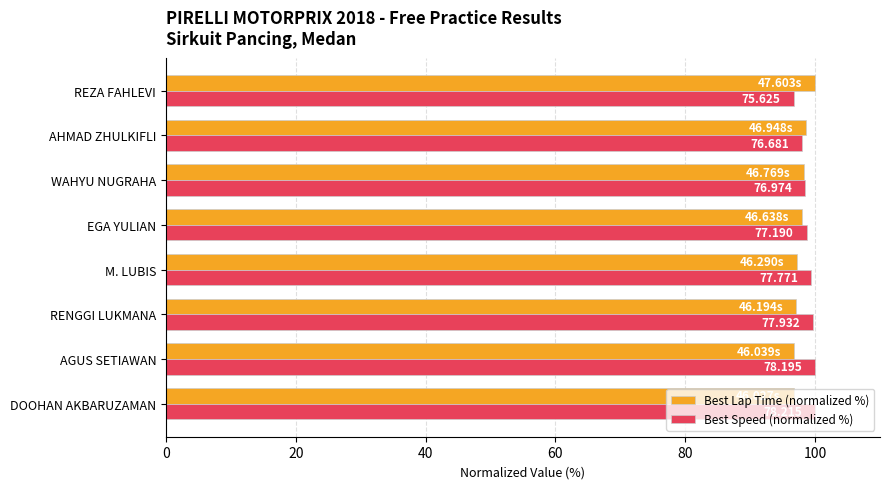

What are all the series names shown in the legend?

Best Lap Time (normalized %), Best Speed (normalized %)